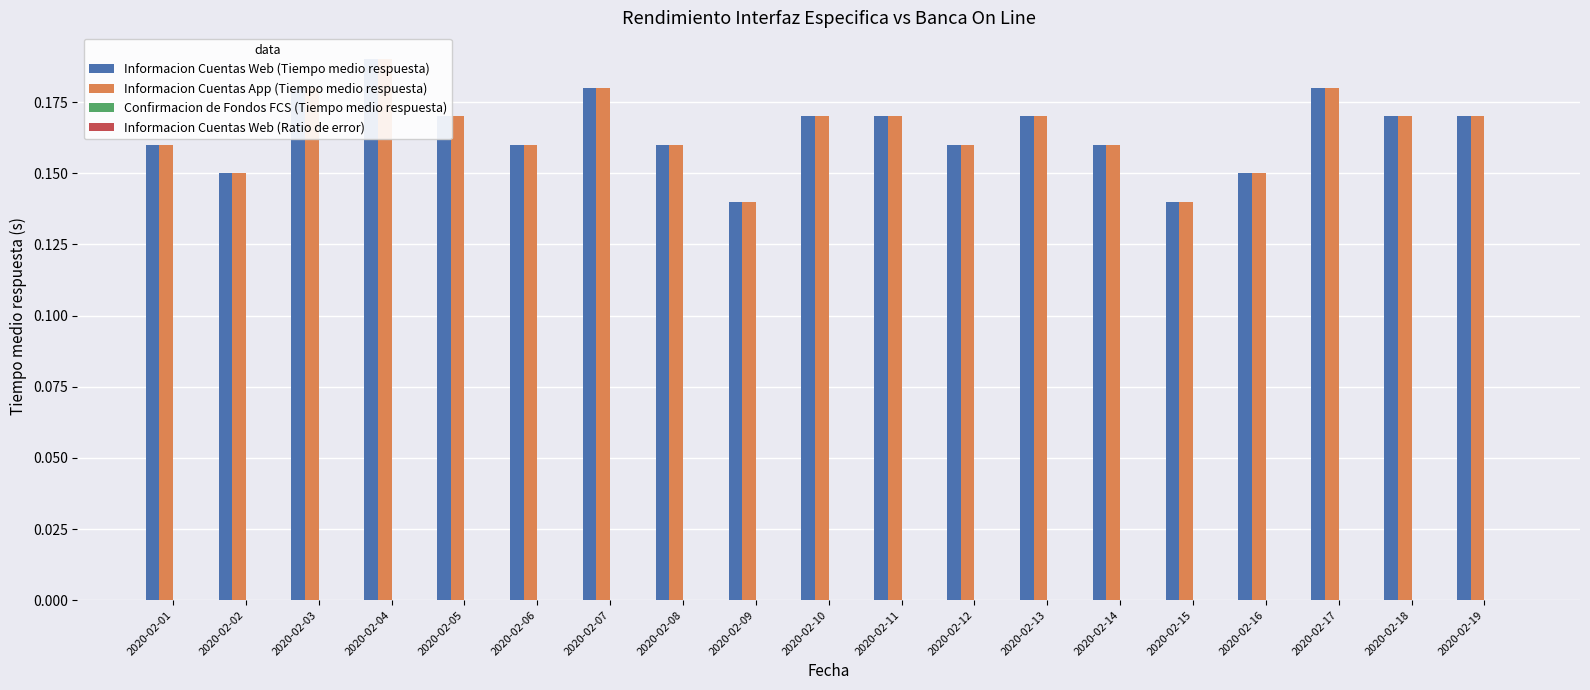

The Informacion Cuentas App (Tiempo medio respuesta) series shows 0.1 at 2020-02-04. True or false?

False